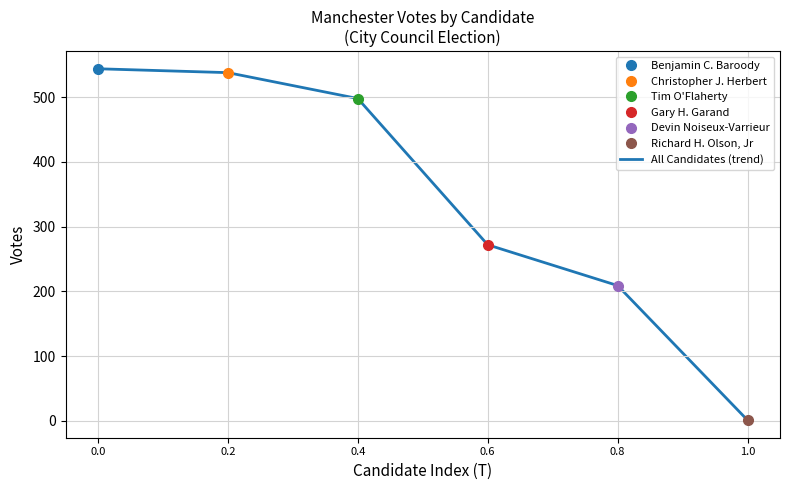

Is this an area chart (filled region under the line)?

No